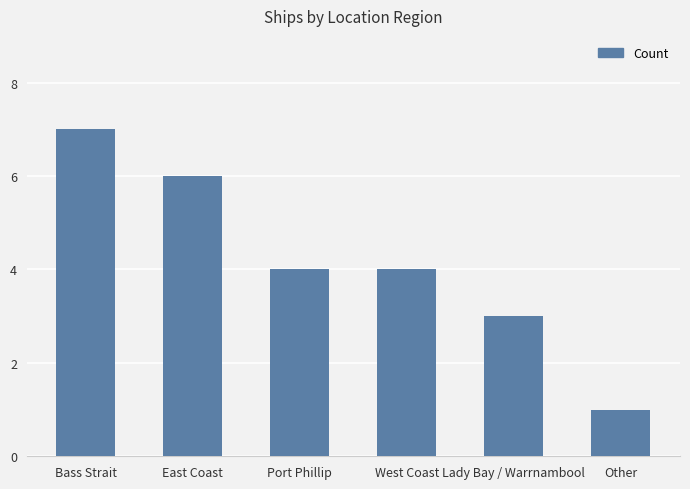

What position from the left is Bass Strait?

1